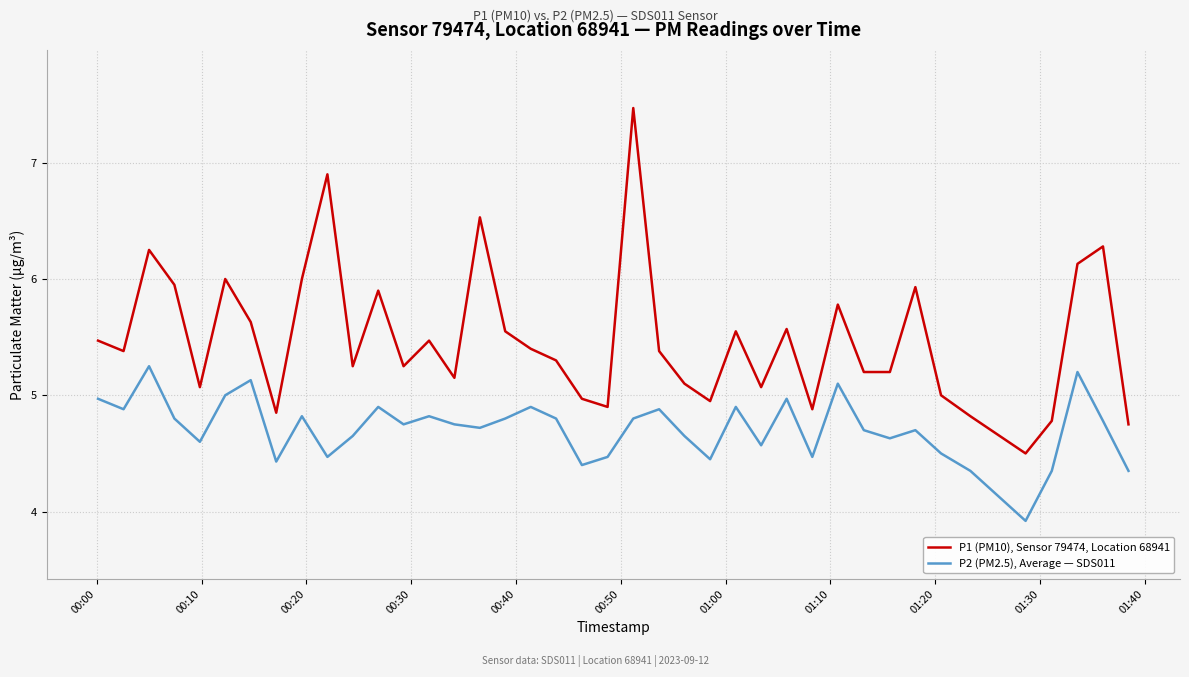

Which series has the largest range (max minus min)?

P1 (PM10), Sensor 79474, Location 68941